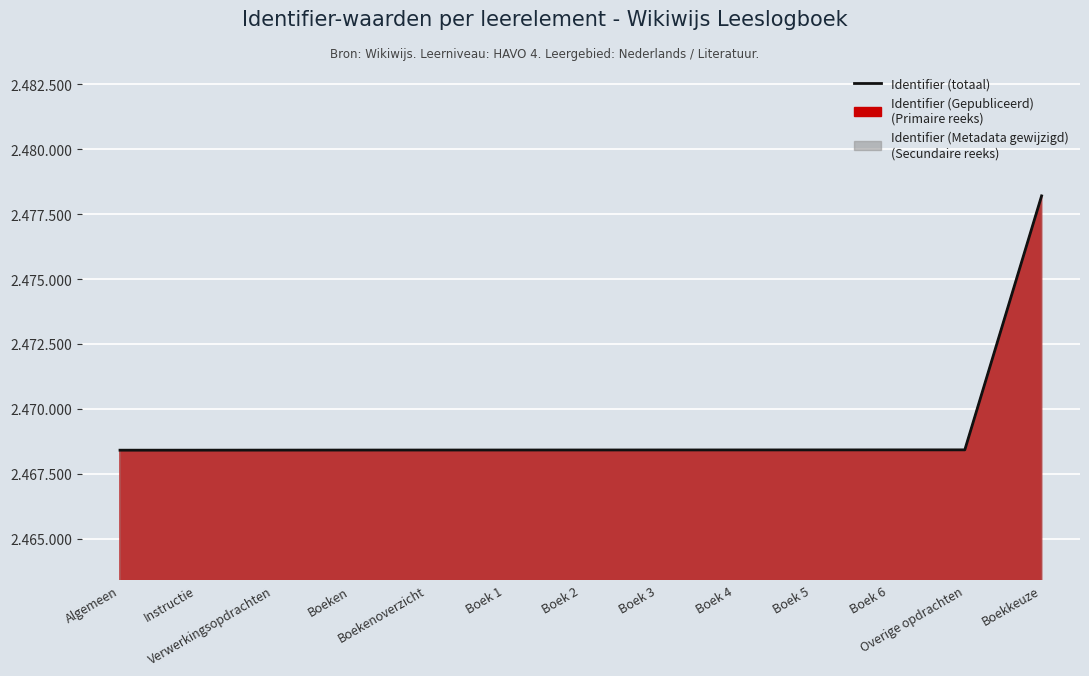

What is the greatest value displayed?

2478202